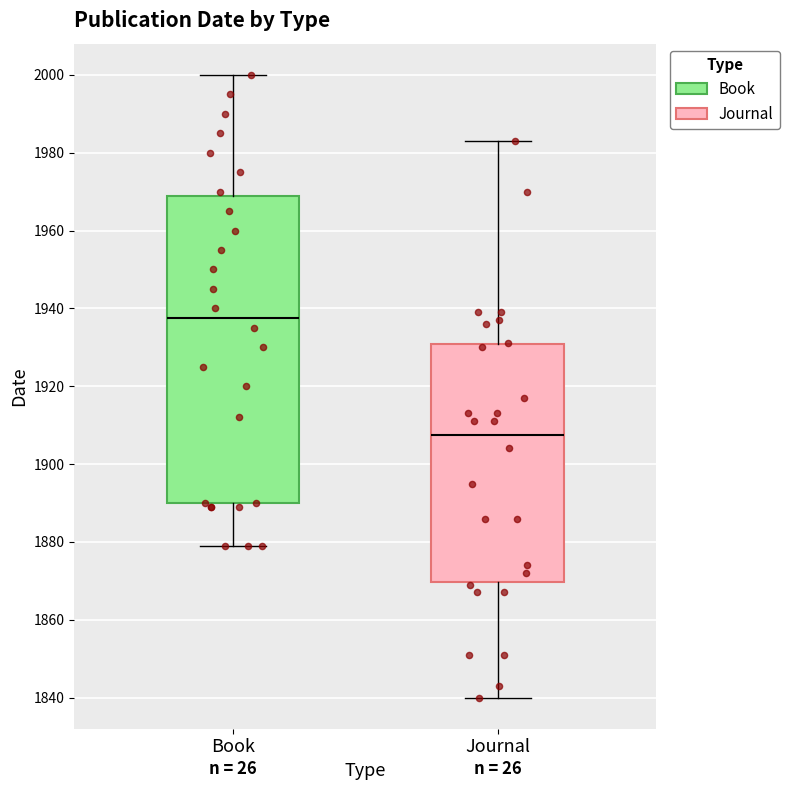

Which box has the highest median line?

Book